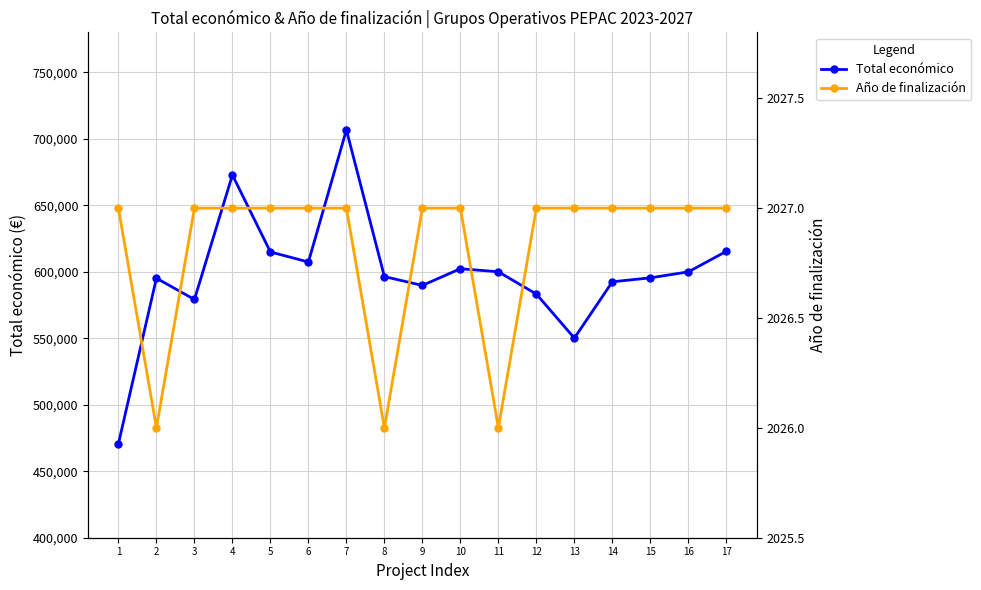

The value of Total económico at 12 is 583223.0. True or false?

True